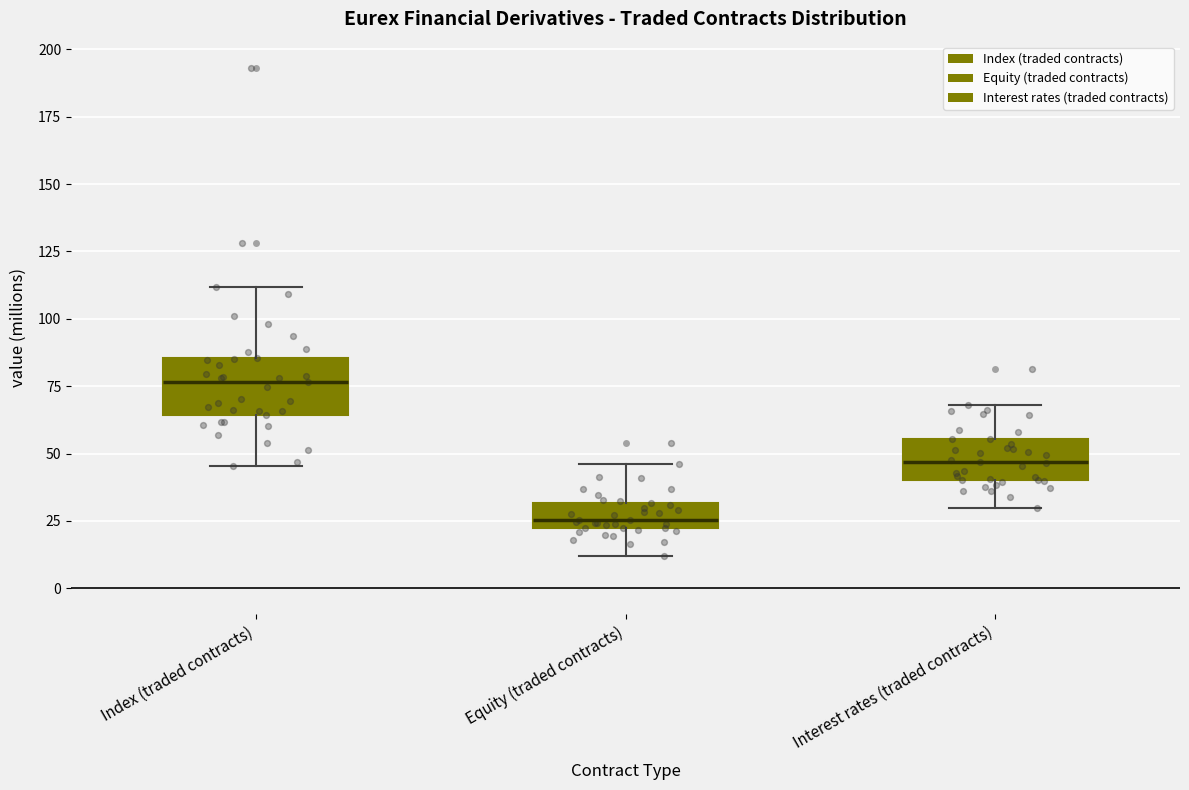

Where does the lower whisker of the box for Equity (traded contracts) end on the y-axis? The values are not printed on the chart, so give them approximately, as read against the axis.

10